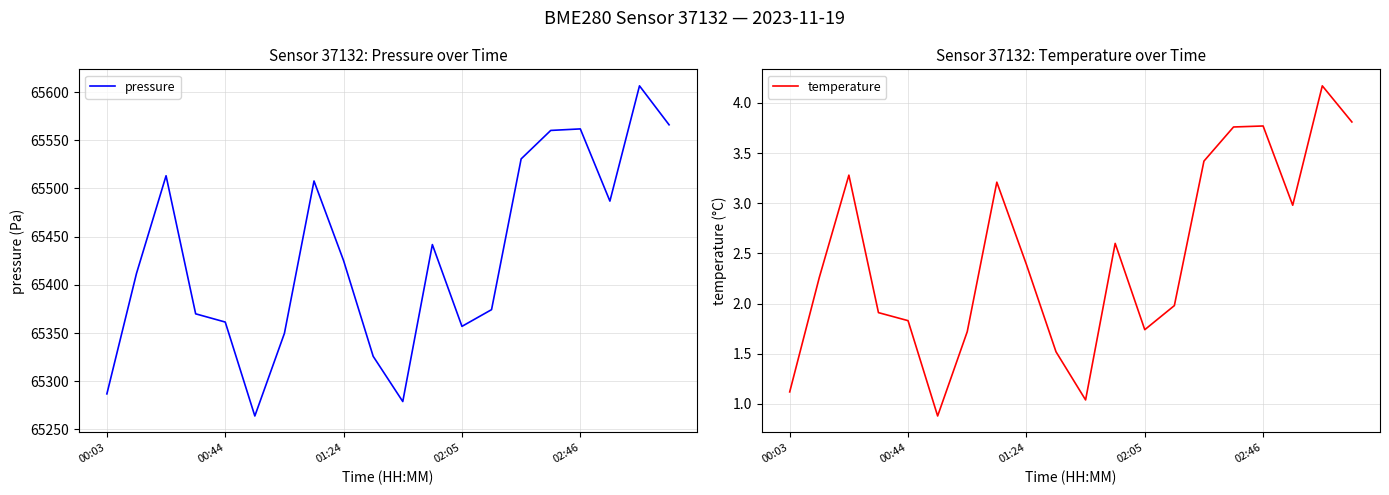

Which series has the largest total across all categories?

pressure